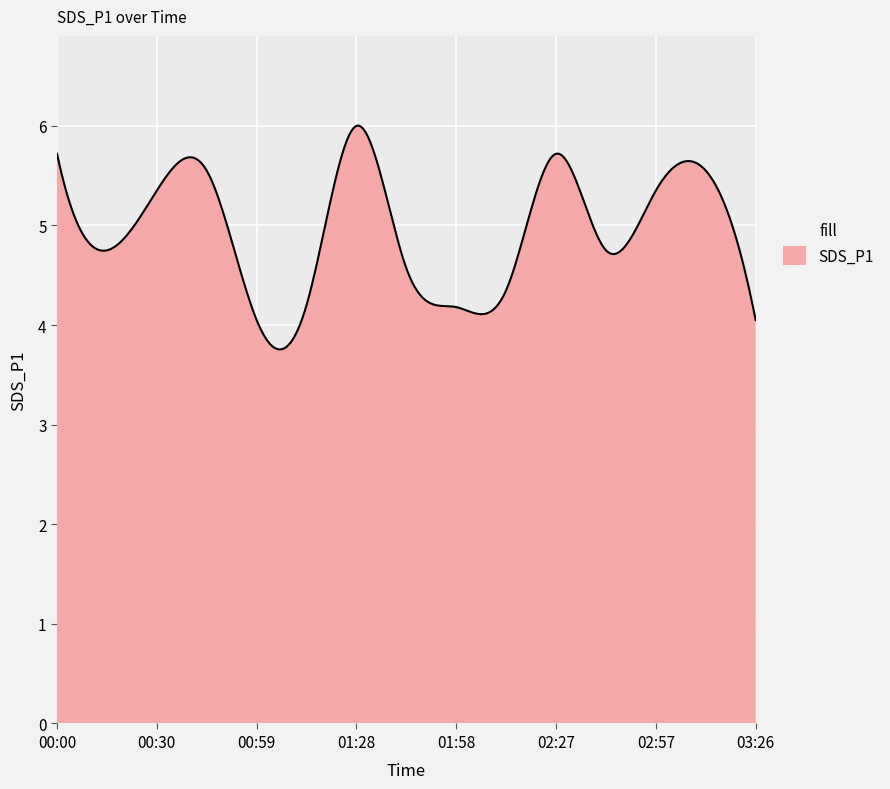

What is the difference between the maximum and minimum values?

2.2